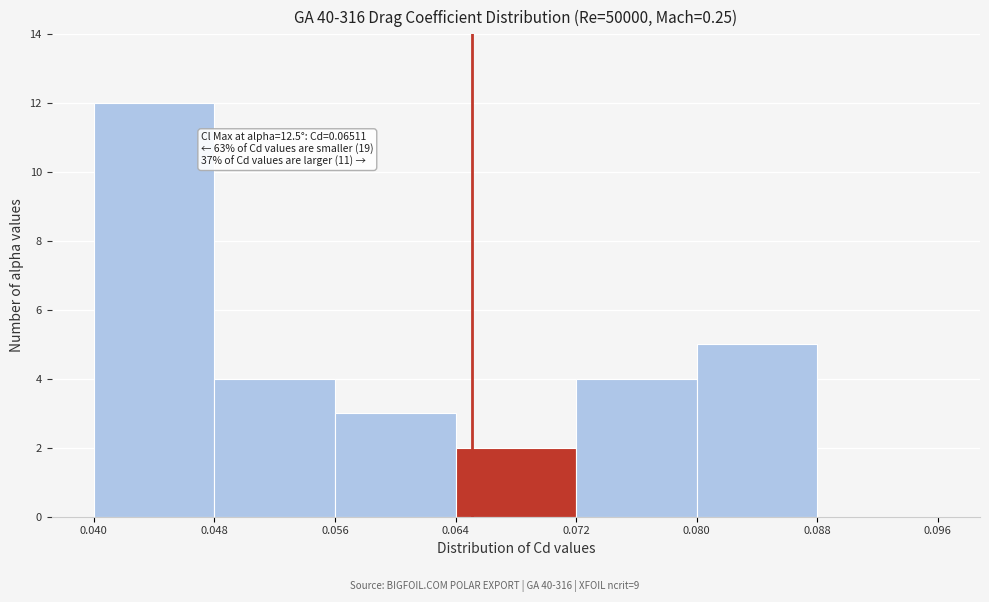

Which range on the x-axis has the tallest bar?

0.040 to 0.048